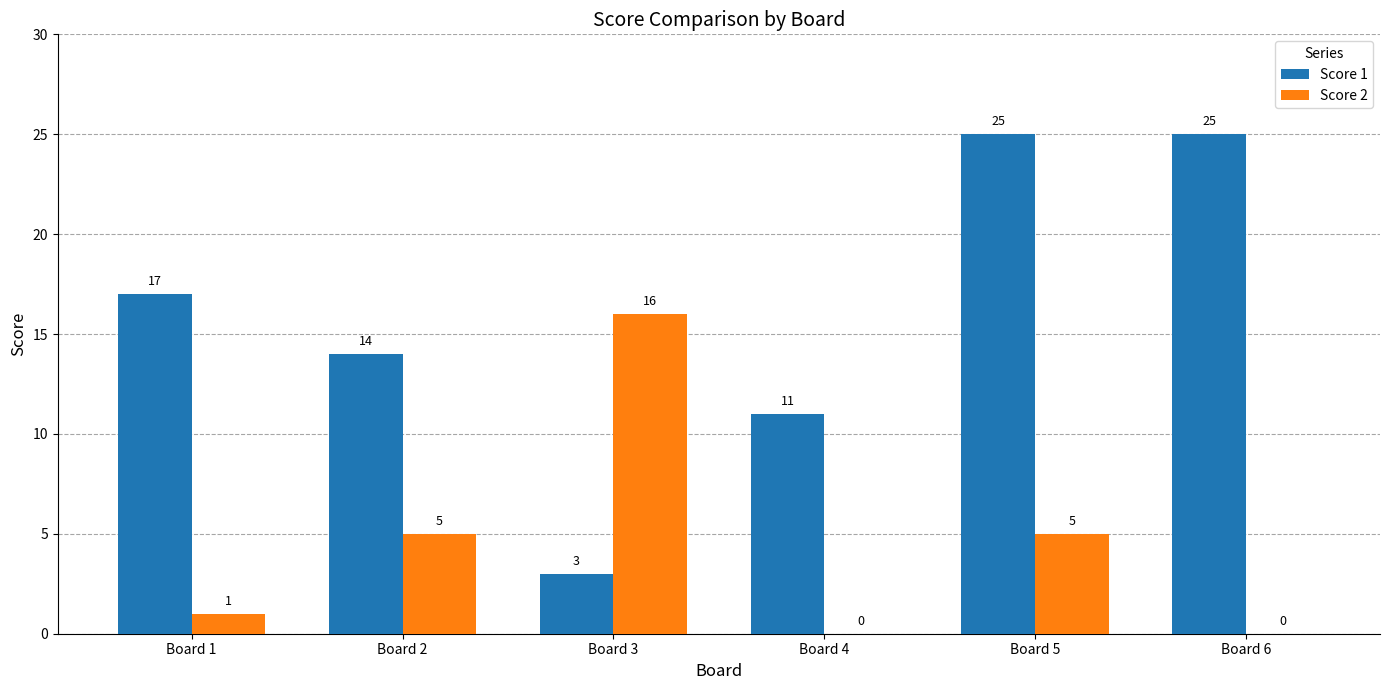

Which series has the widest spread of values?

Score 1